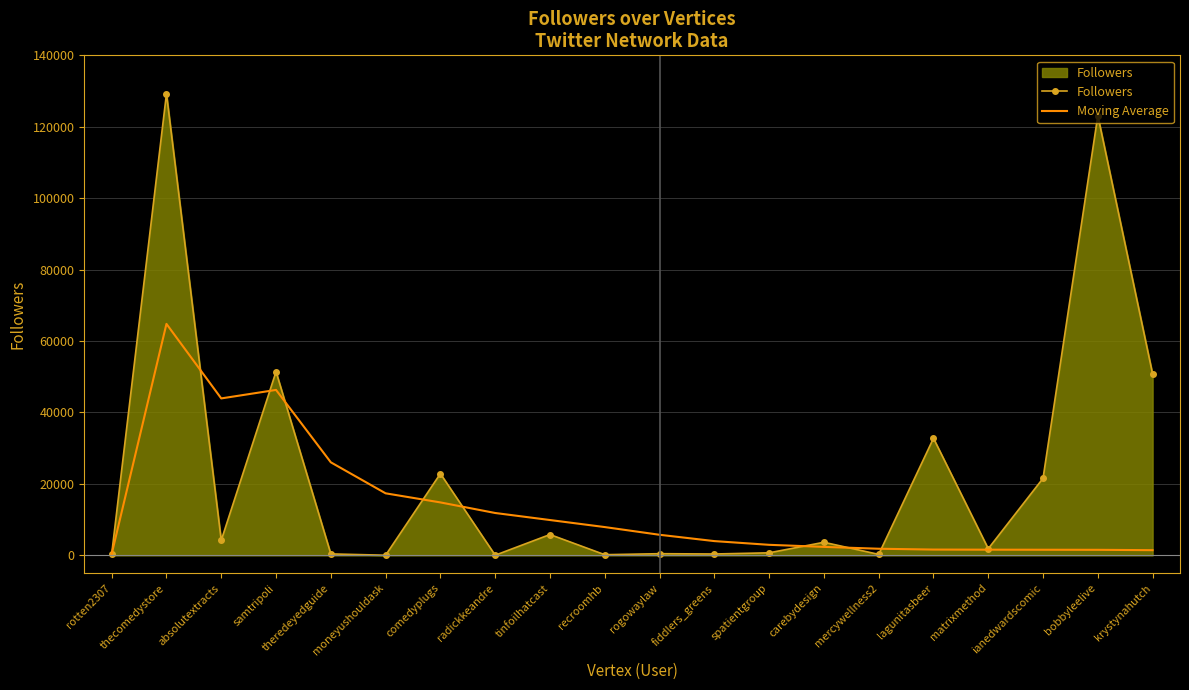

Which category has the highest value in the Moving Average series?

thecomedystore